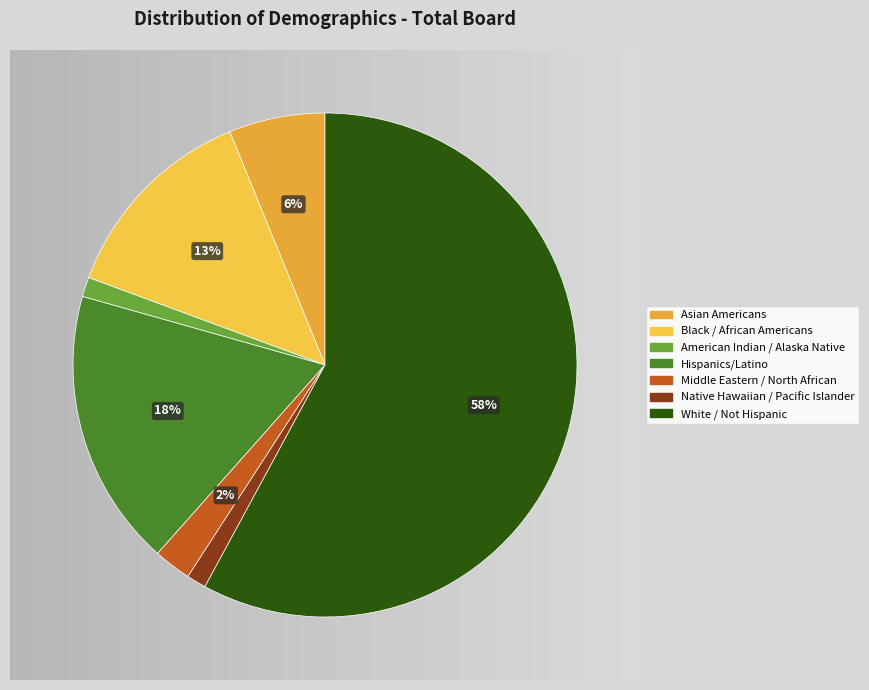

Is the sum of Asian Americans and Middle Eastern / North African greater than half?

No